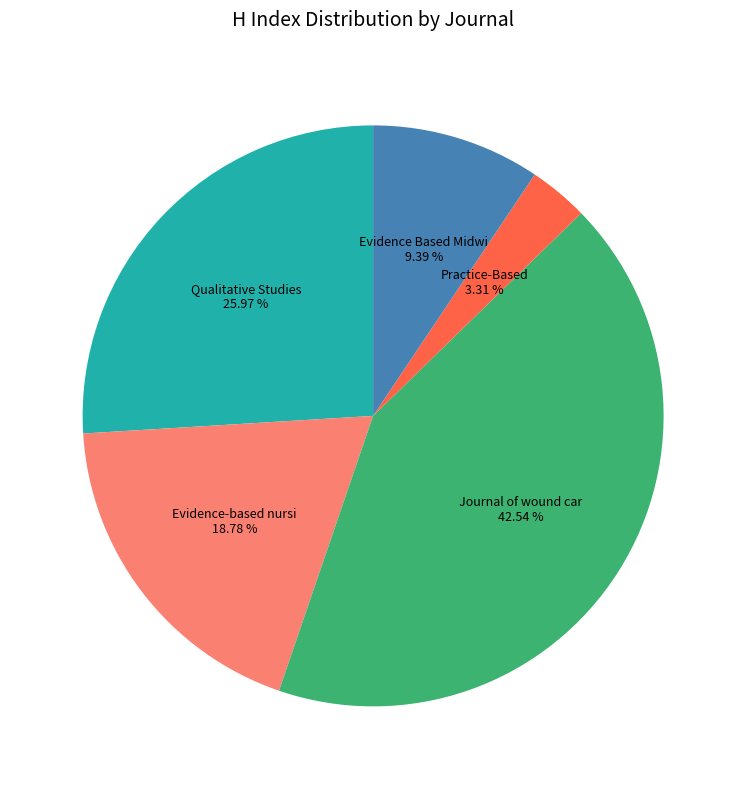

Is there a majority slice in this chart?

No